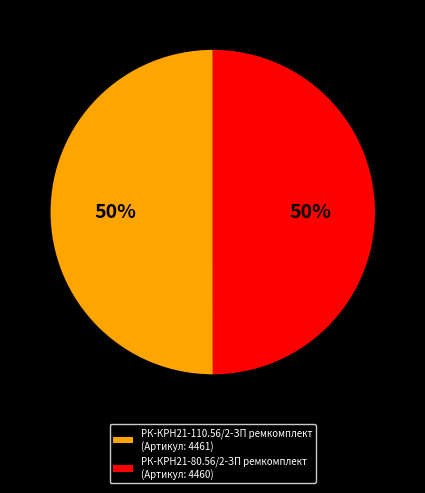

To the nearest percent, what percentage of the pie is РК-КРН21-80.56/2-ЗП ремкомплект?

50%